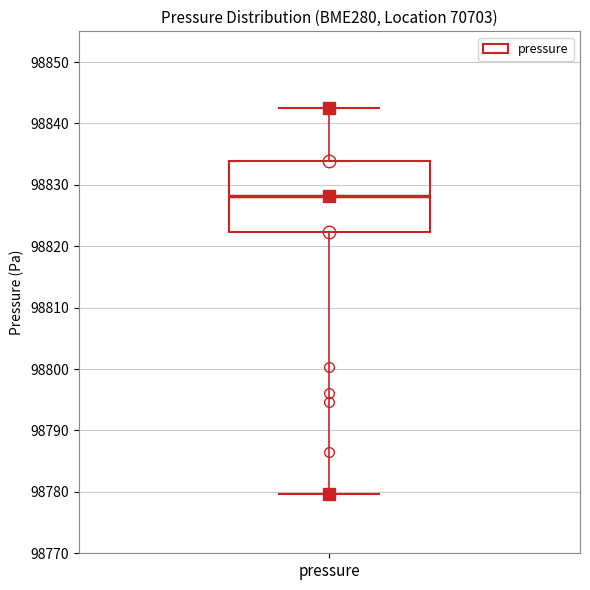

Where is the lower edge of the box for pressure on the y-axis? The values are not printed on the chart, so give them approximately, as read against the axis.

98822